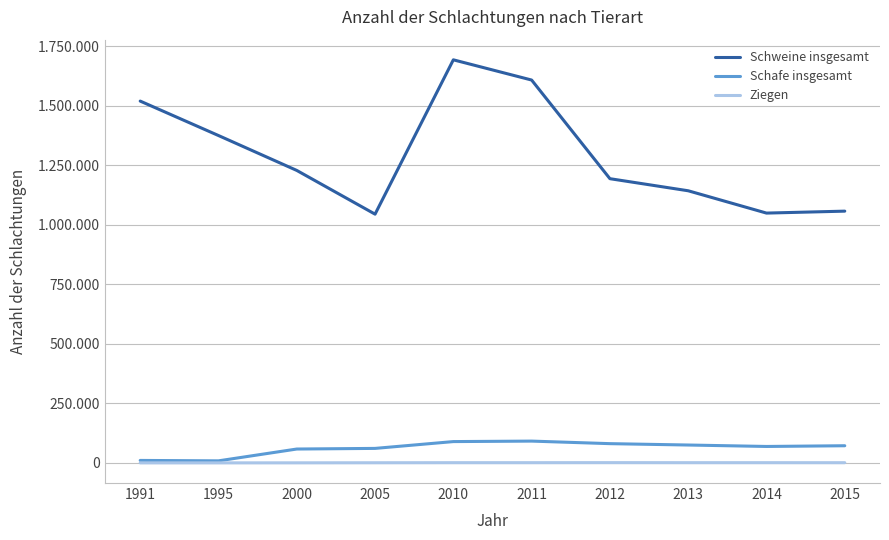

Does the chart display data point markers on the line(s)?

No